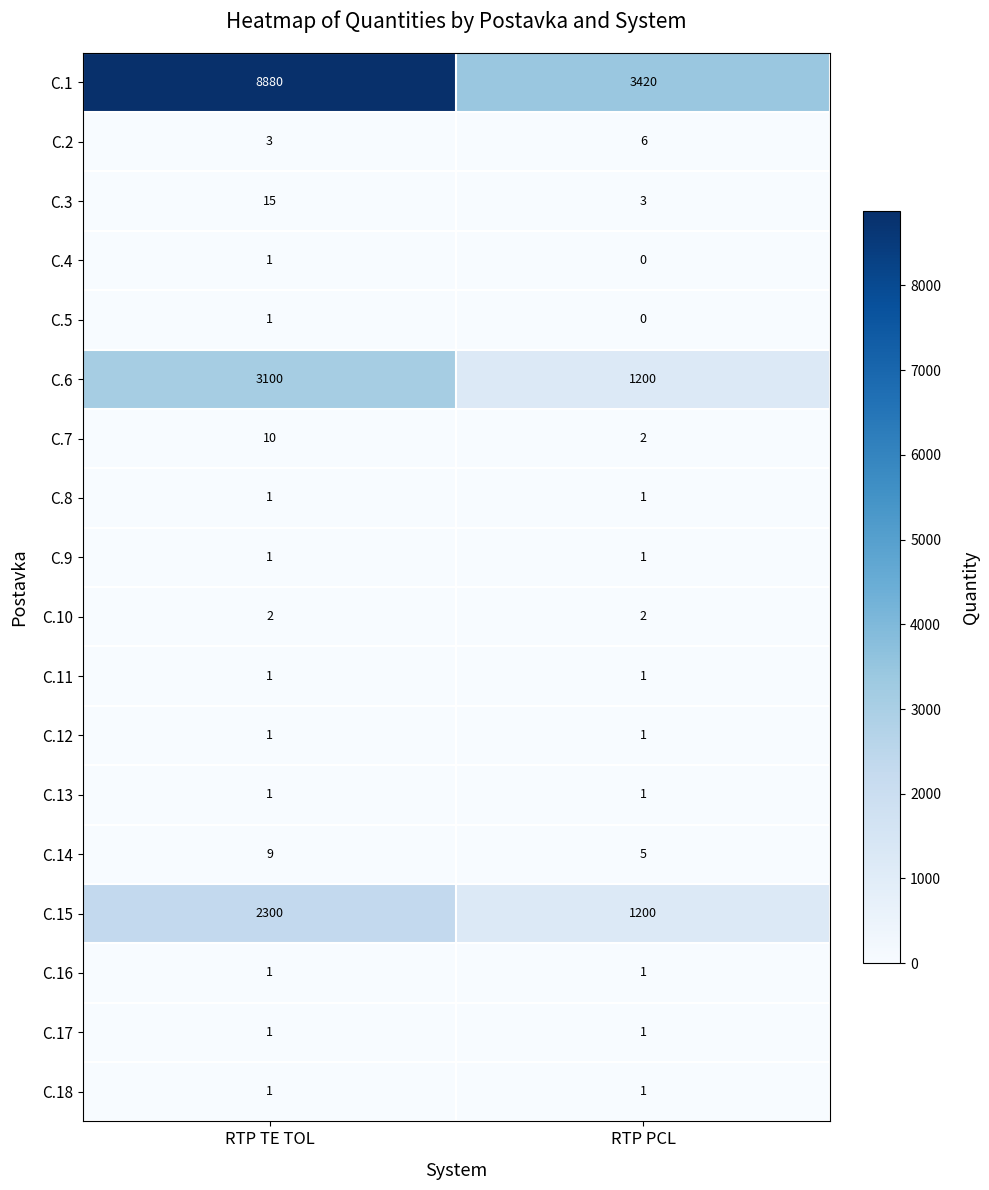

Which series has the largest total across all categories?

C.1